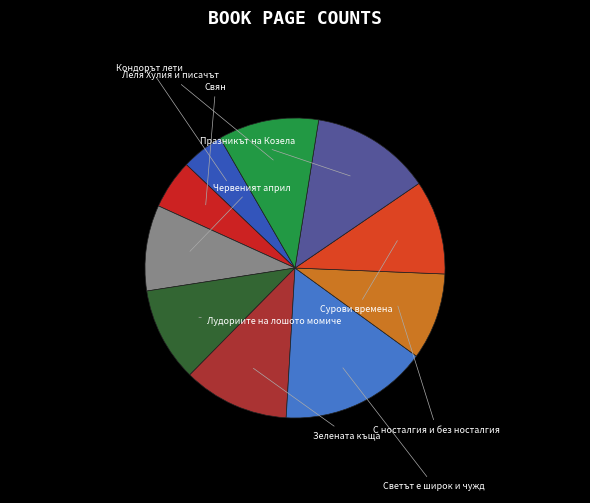

Is it true that Зелената къща is 11% of the pie?

True